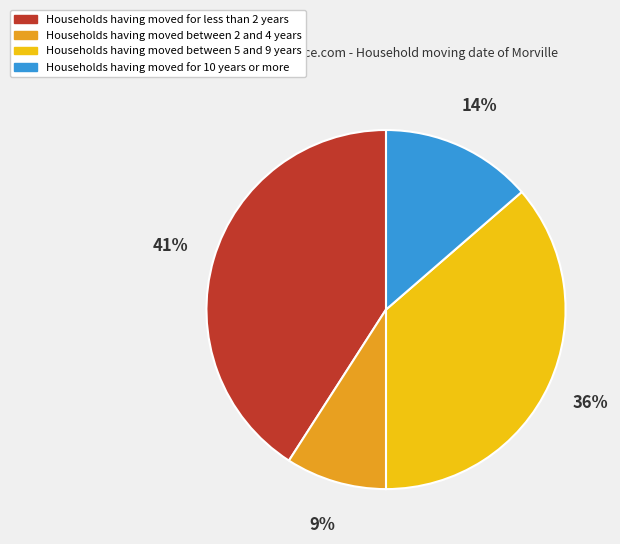

Rank the categories by value from lowest to highest.

Households having moved between 2 and 4 years, Households having moved for 10 years or more, Households having moved between 5 and 9 years, Households having moved for less than 2 years